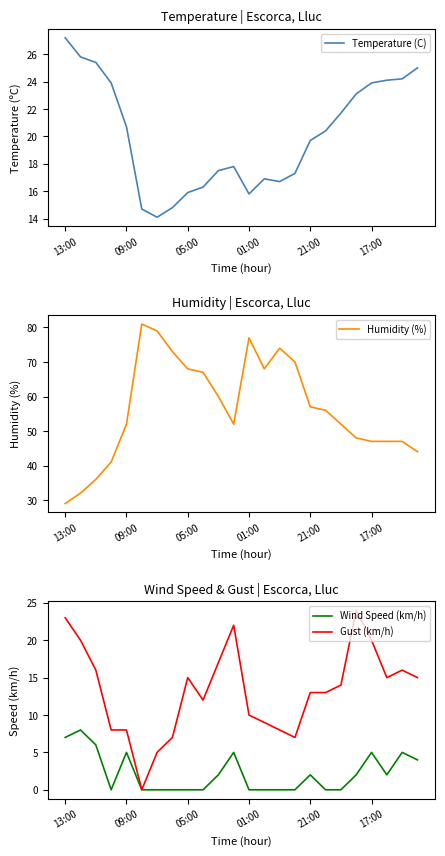

What is the greatest value displayed?

81.0